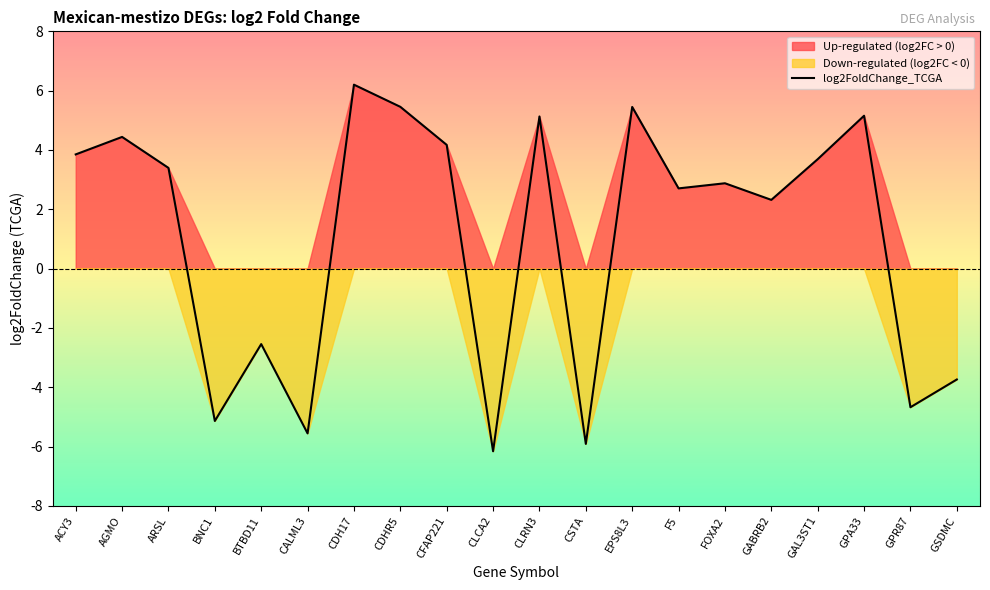

At which category does the data reach its first local peak?

AGMO